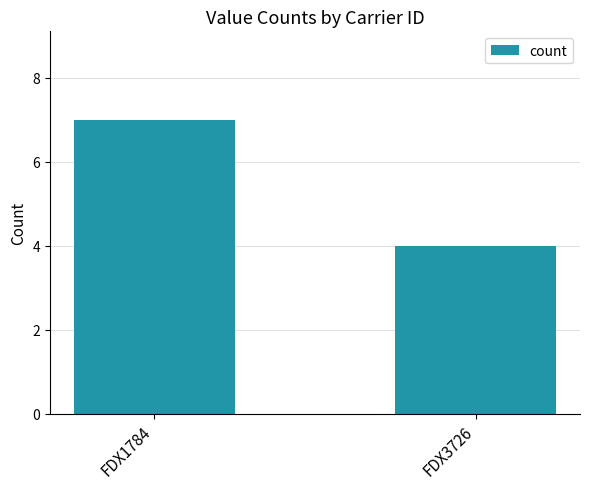

What is the difference between the maximum and minimum values?

3